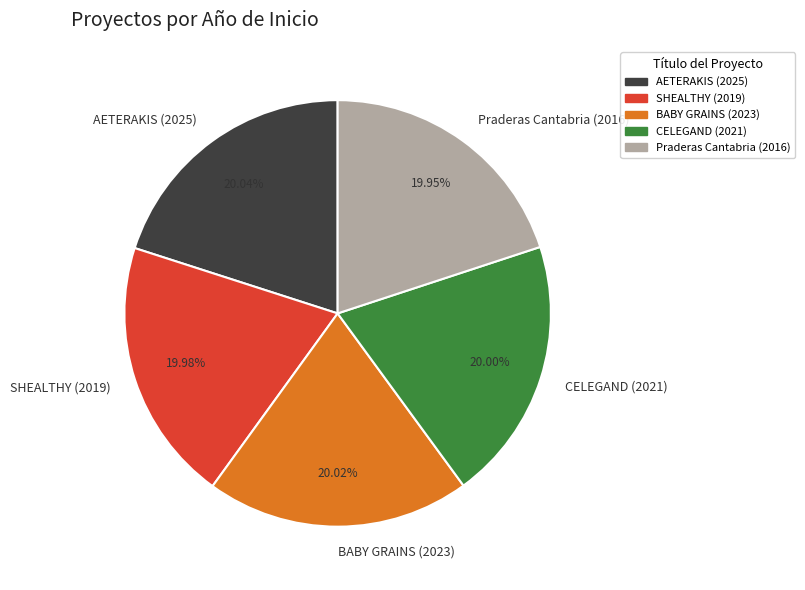

Does AETERAKIS (2025) account for over 50% of the chart?

No